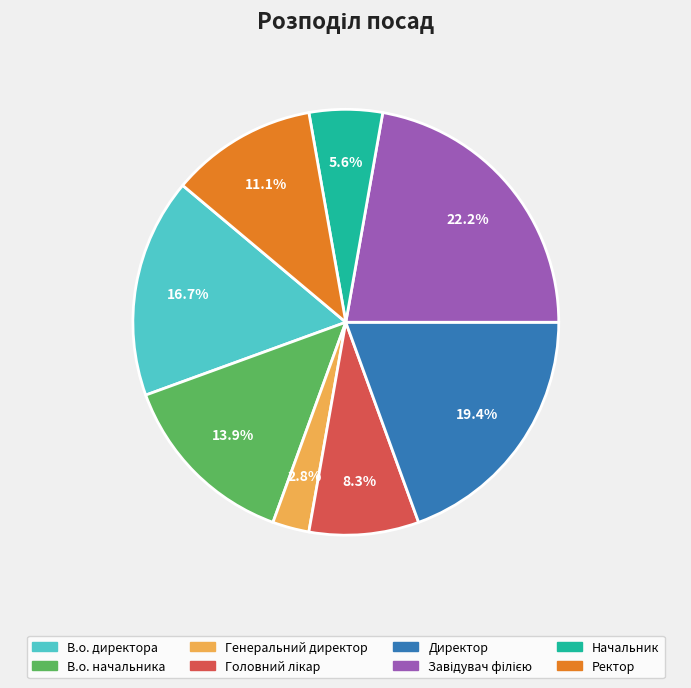

Does В.о. директора account for over 50% of the chart?

No